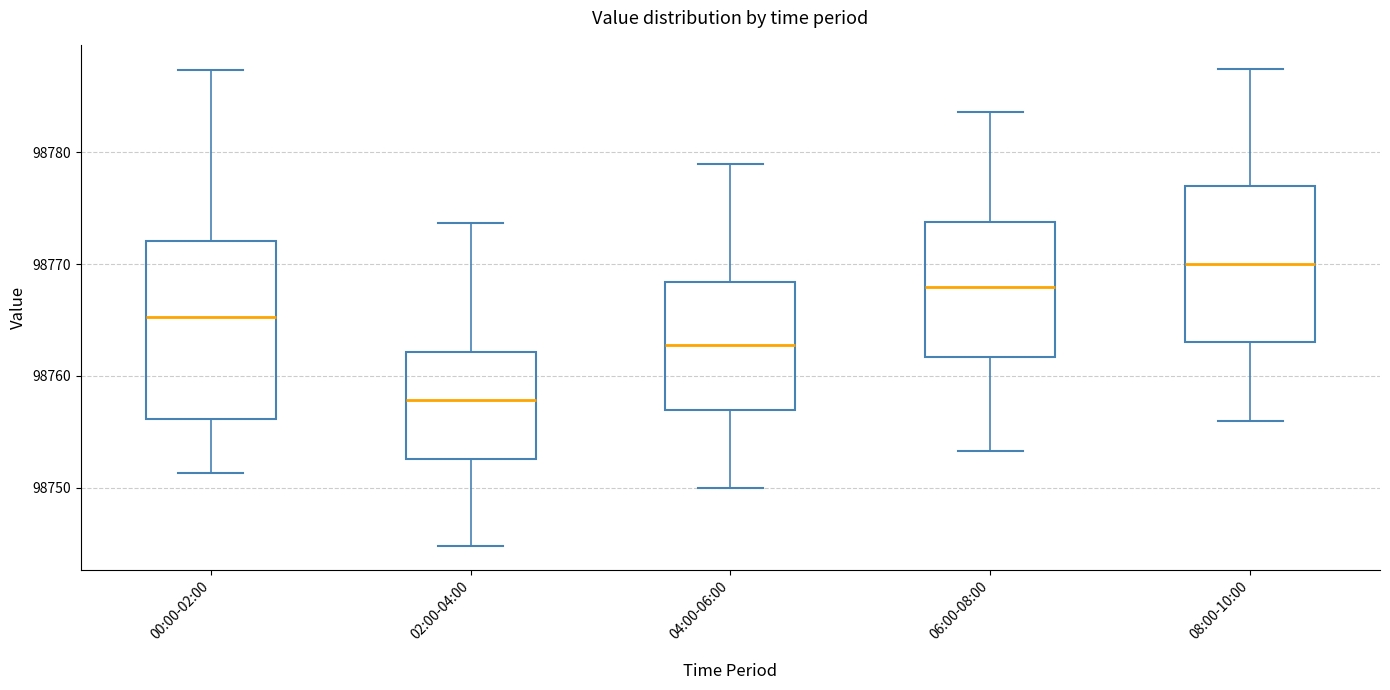

Comparing the boxes themselves (not the whiskers), which one is the tallest?

00:00-02:00